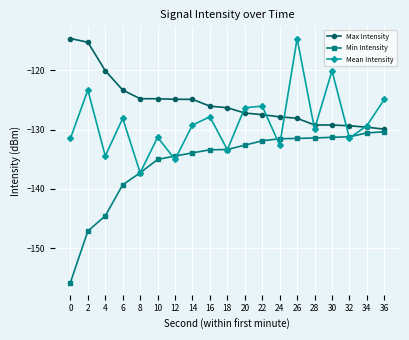

The Max Intensity series shows -124.9 at 12. True or false?

True